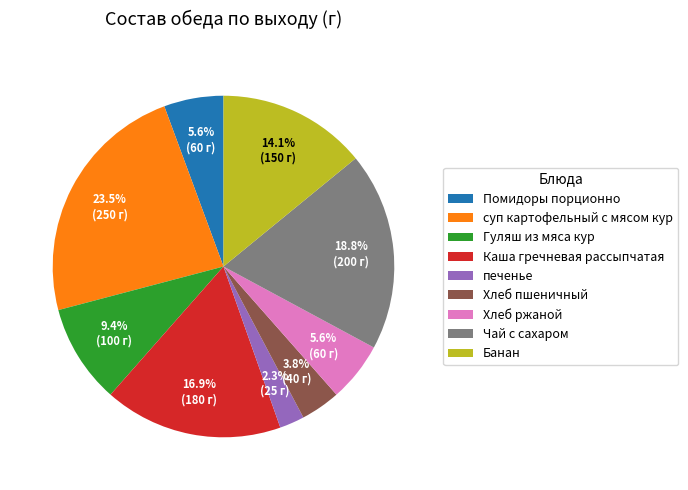

Does суп картофельный с мясом кур account for over 50% of the chart?

No